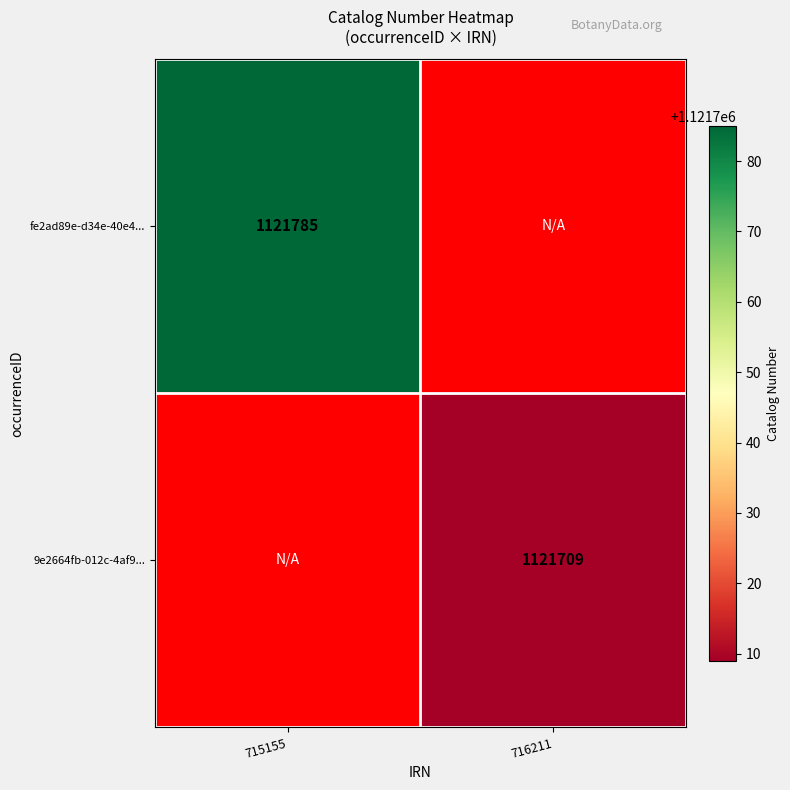

True or false: 9e2664fb-012c-4af9... has a value of 1121709 at 716211.

True